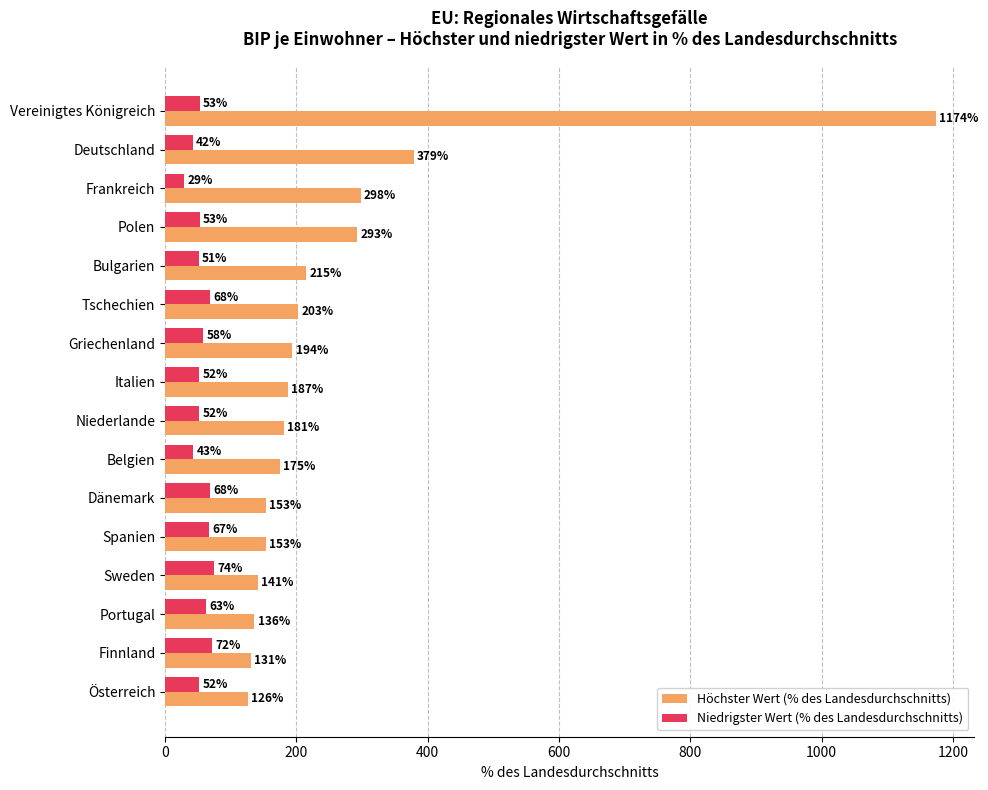

At which label is Niedrigster Wert (% des Landesdurchschnitts) closest to 51?

Bulgarien